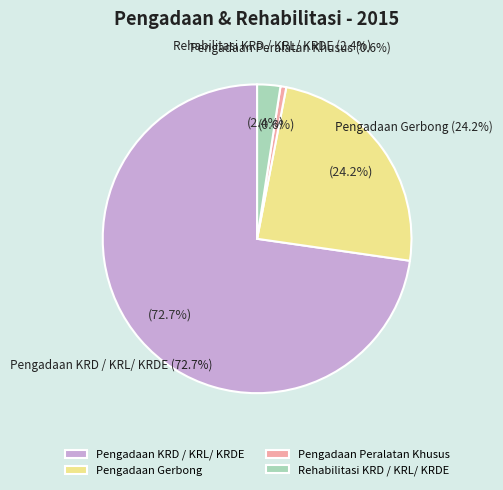

Is there any slice that represents more than half of the pie?

Yes